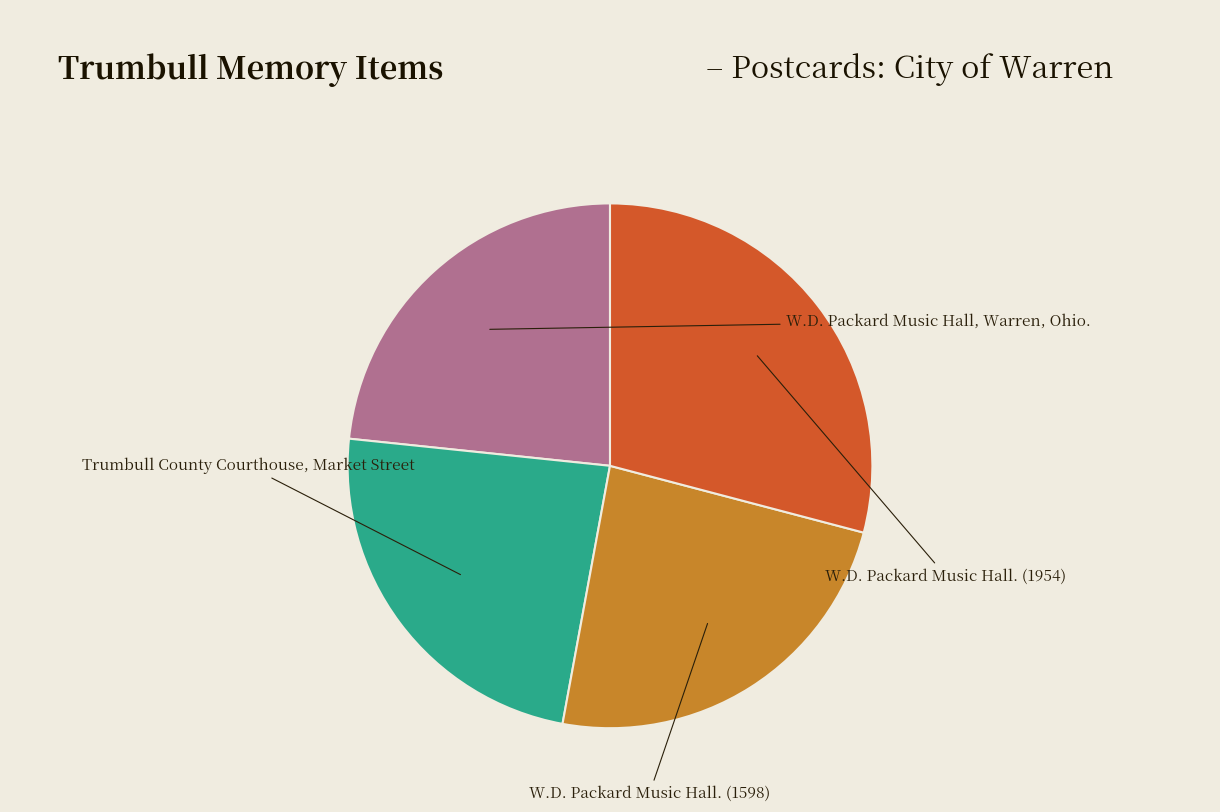

How many segments does this pie chart have?

4